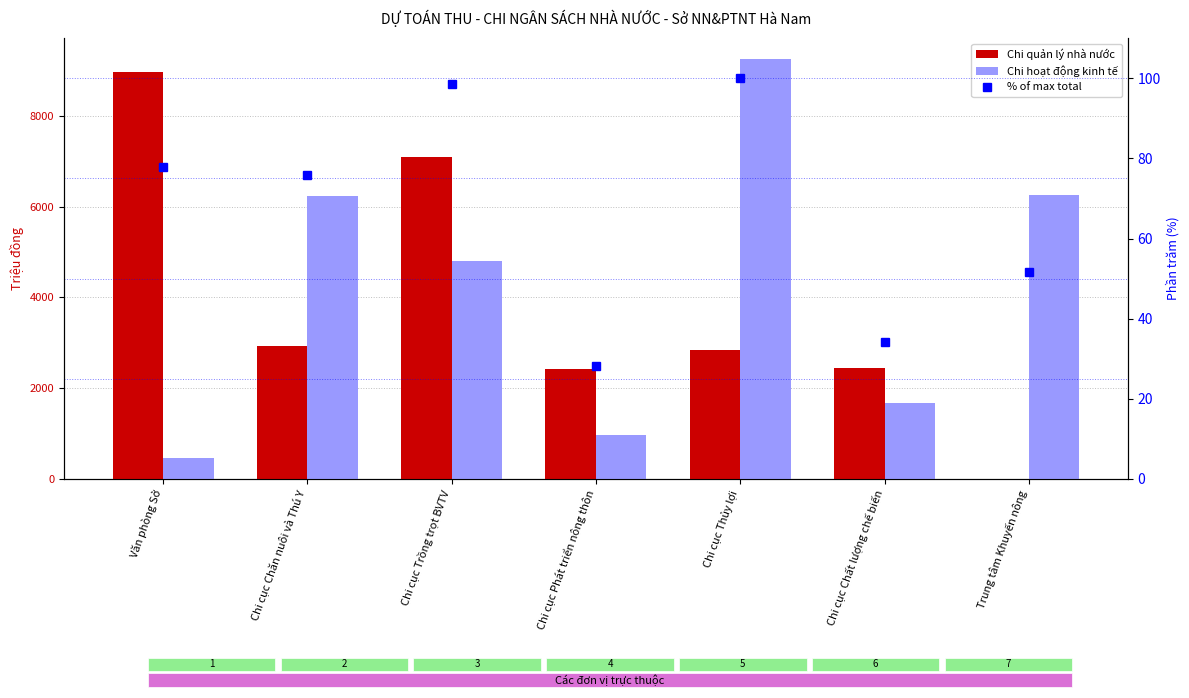

Is the value of % of max total at Trung tâm Khuyến nông greater than the value of Chi hoạt động kinh tế at Chi cục Thủy lợi?

No